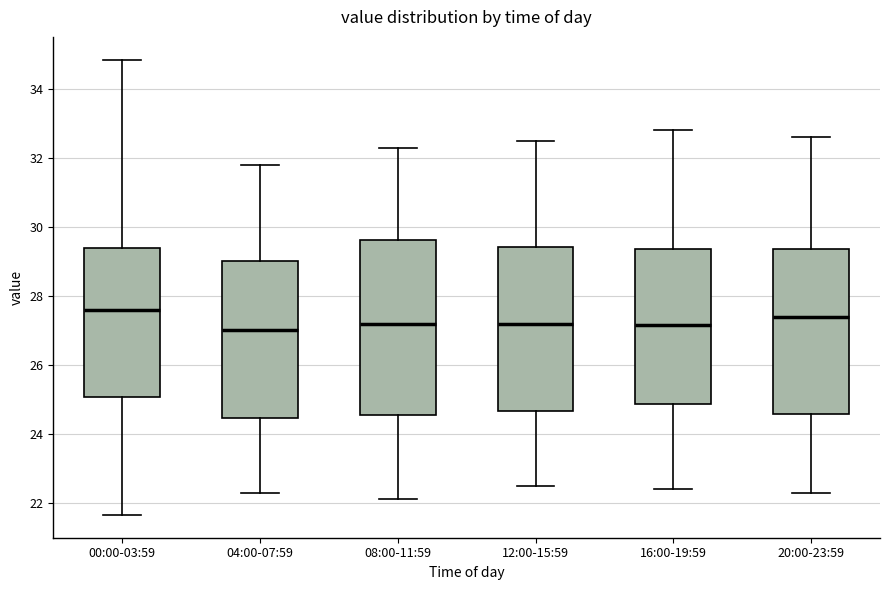

Where does the median line of the box for 16:00-19:59 sit on the y-axis? The values are not printed on the chart, so give them approximately, as read against the axis.

27.2